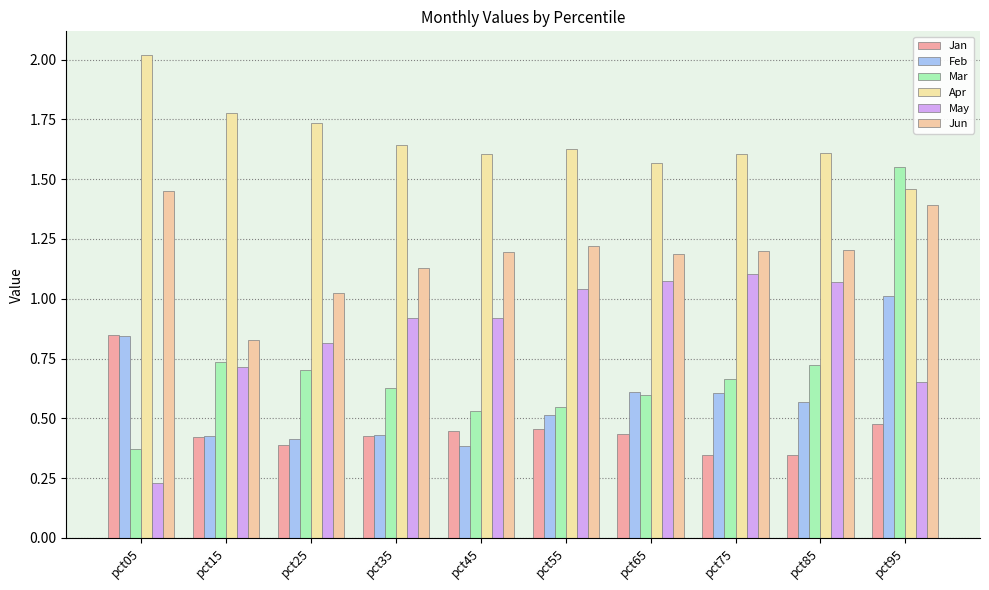

What is the difference between the second highest and second lowest values in the Mar series?

0.2